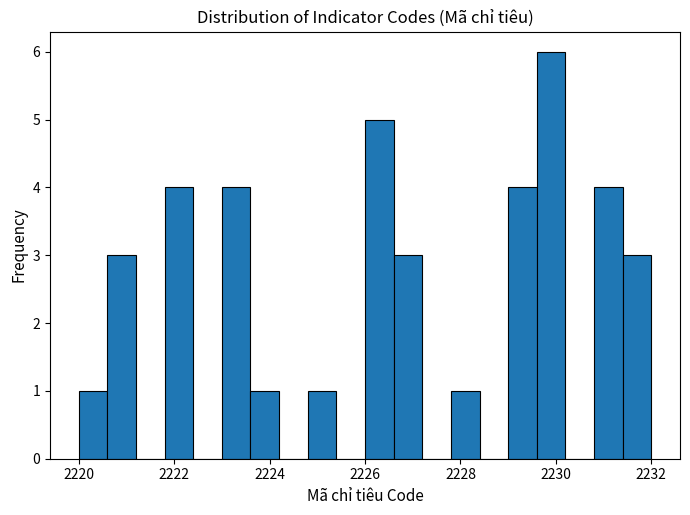

Around what value on the x-axis is the tallest bar? Give the approximate position of its centre, as read against the axis.

2230.0